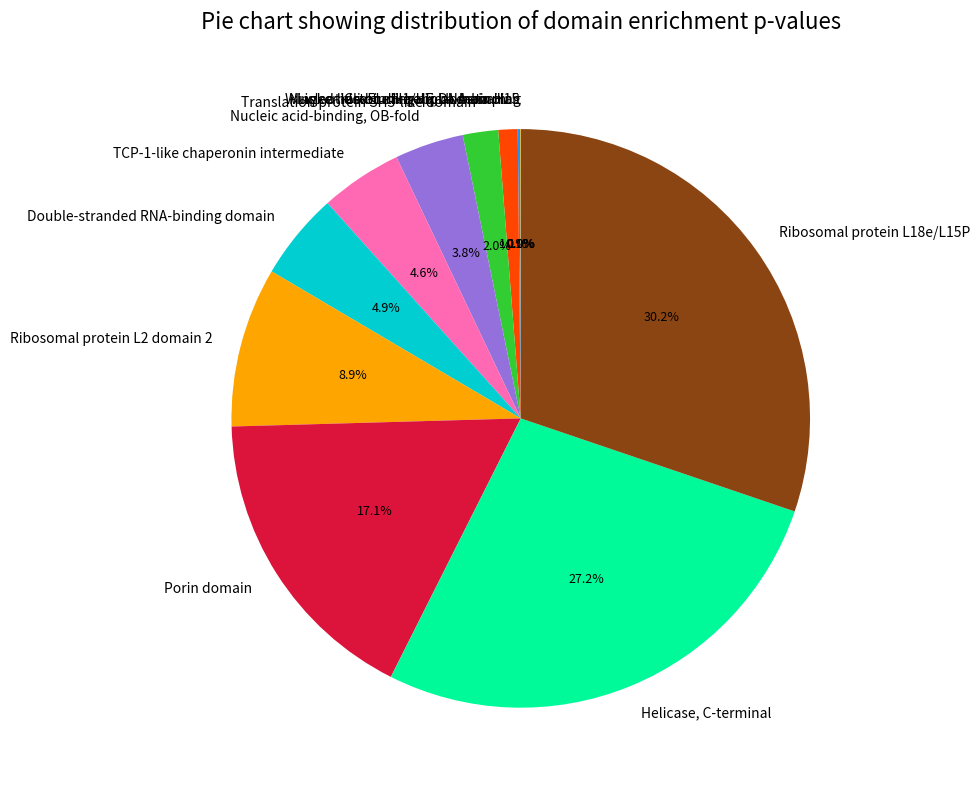

How much of the chart is everything except Helicase, C-terminal?

72.8%